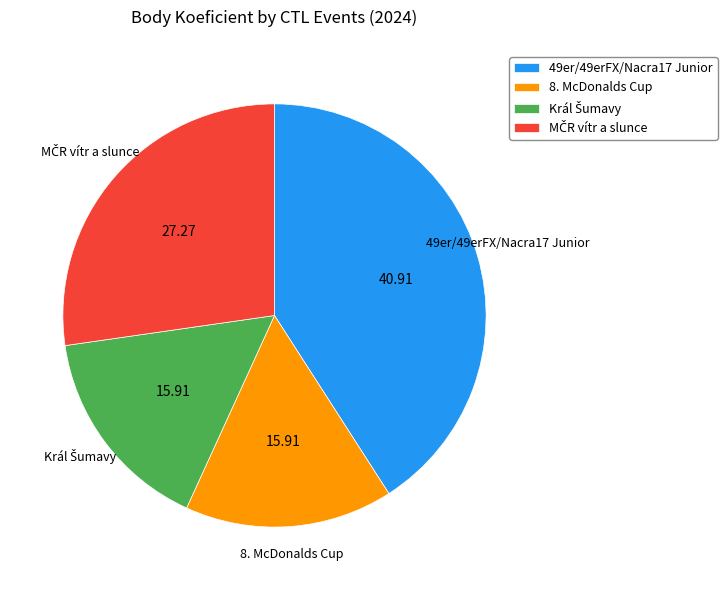

How many segments does this pie chart have?

4